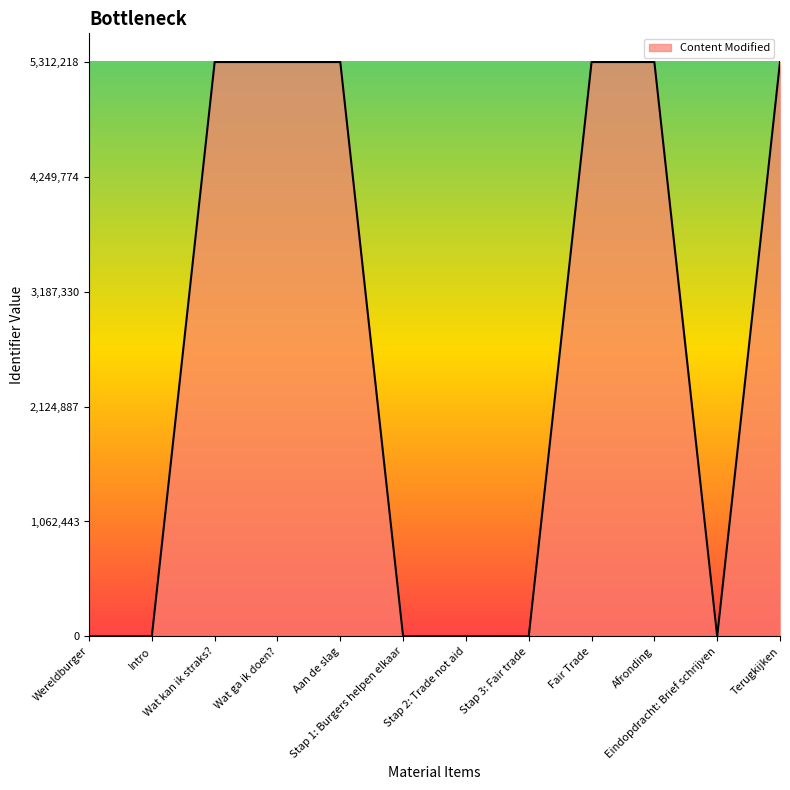

Reading left to right, list all the values displayed in this chart.

0.0	2.9	5312185.6	5312191.5	5312197.4	20.6	29.5	70.7	5312209.2	5312212.1	135.5	5312218.0